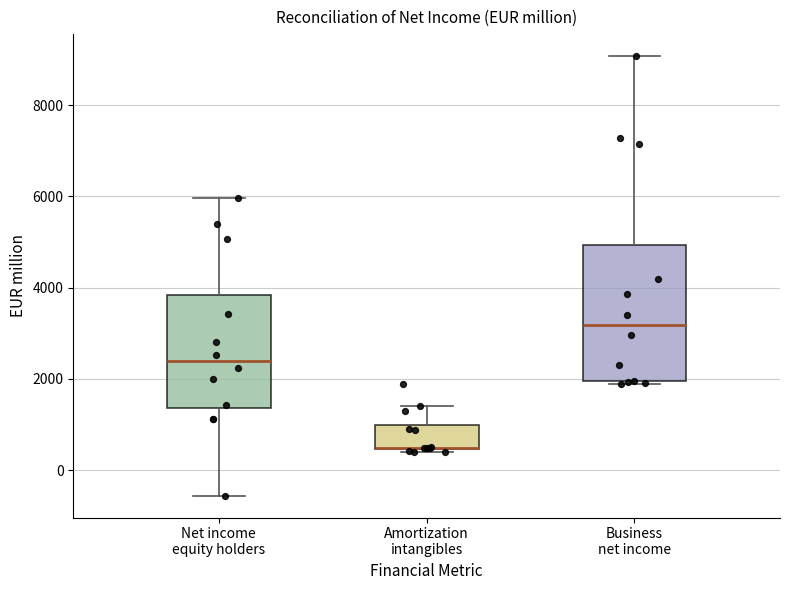

Which box is the tallest, from its lower edge to its upper edge?

Business net income